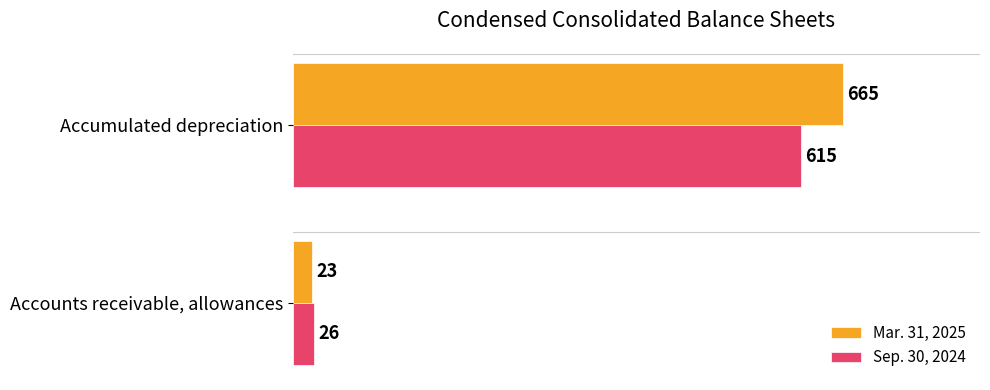

Which series has the largest total across all categories?

Mar. 31, 2025